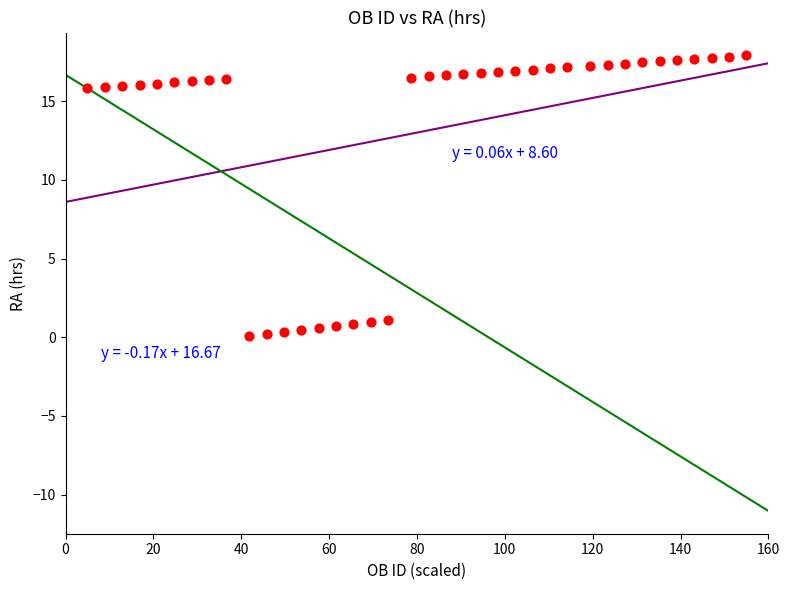

What is the range of X values (max minus min)?

150.0